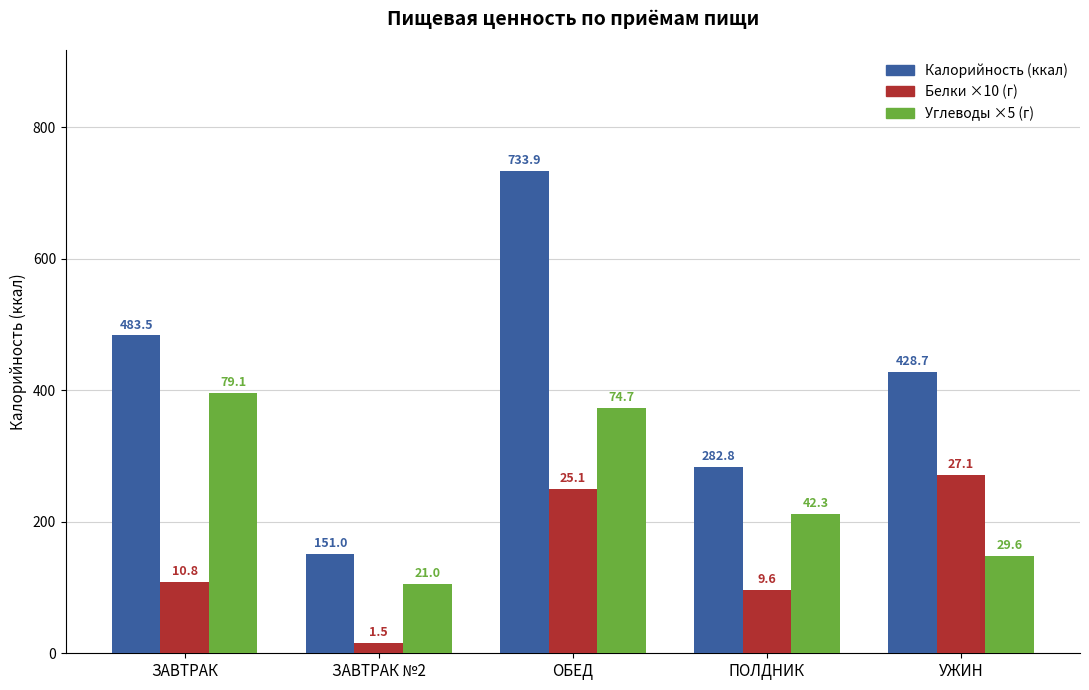

Is it true that Белки ×10 (г) equals 15.0 at ЗАВТРАК №2?

True